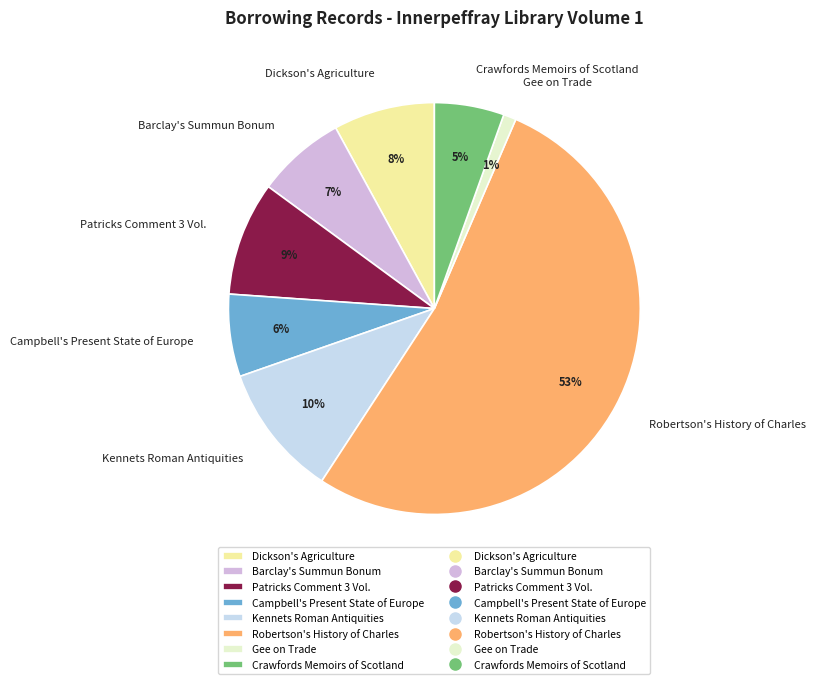

True or false: Patricks Comment 3 Vol. accounts for 21% of the total.

False